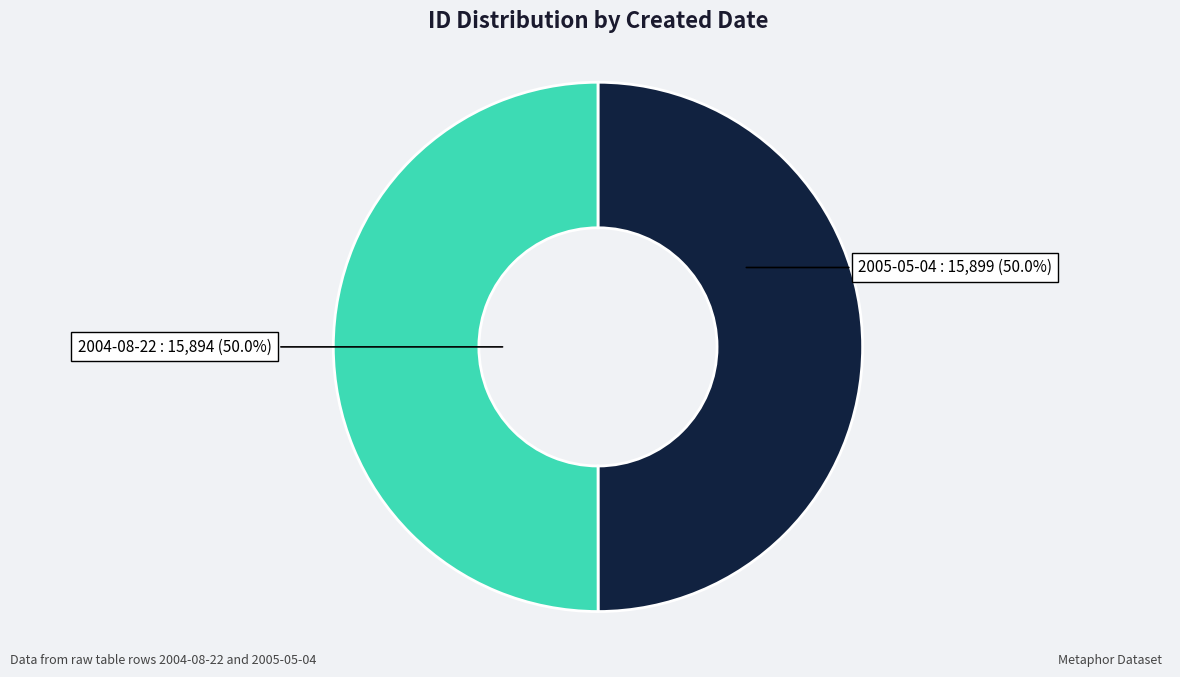

What percentage is the 2005-05-04 slice, to the nearest percent?

50%